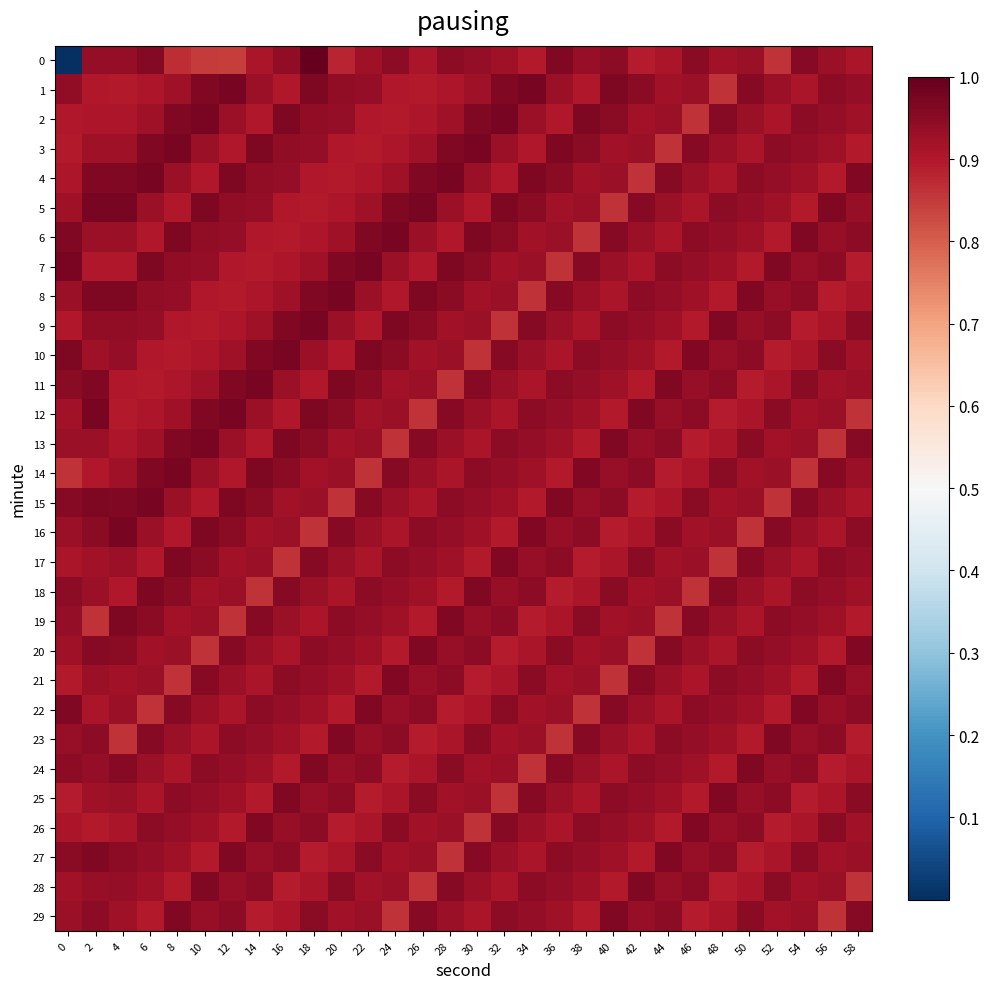

What is the spread (max minus min) of values at 32?

0.1